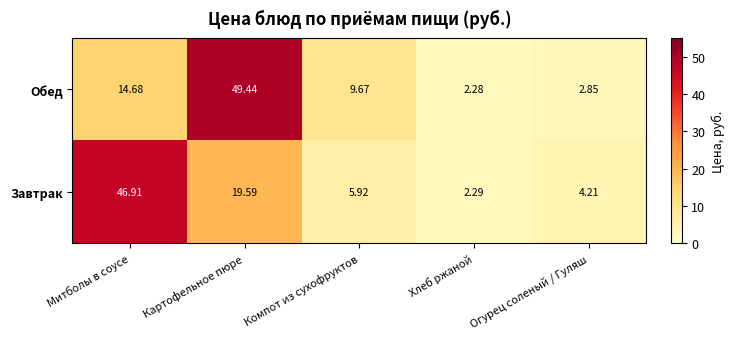

What is the total value across all series at Хлеб ржаной?

4.6